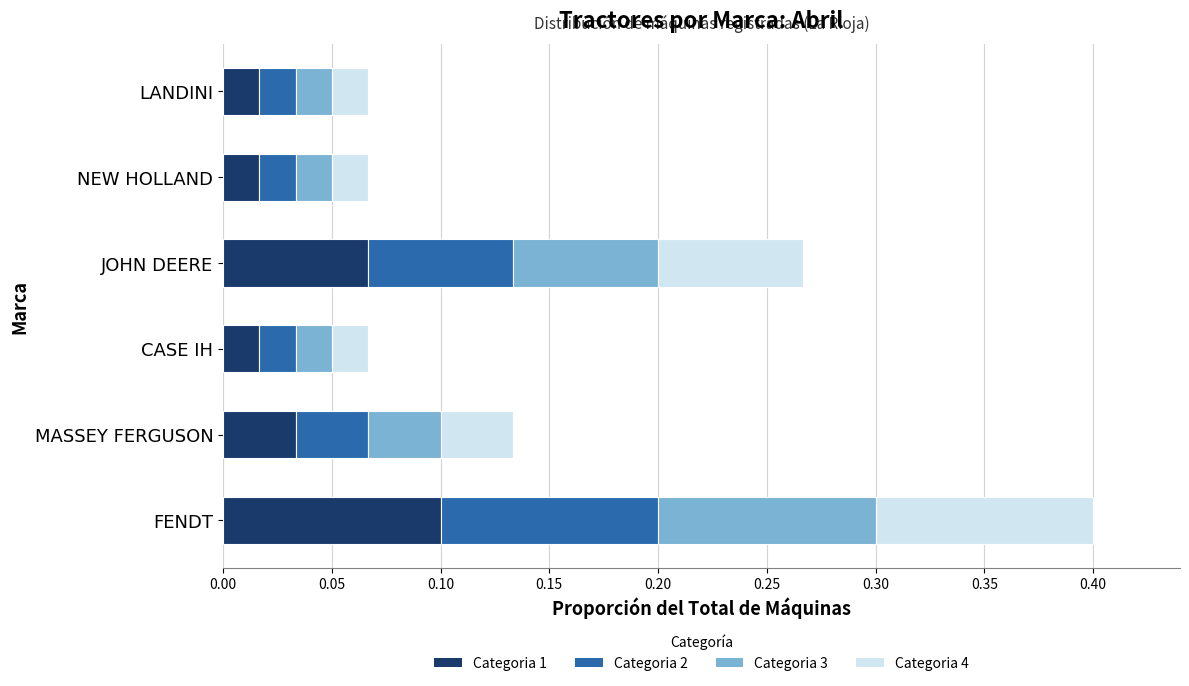

What is the total value across all series at JOHN DEERE?

0.3